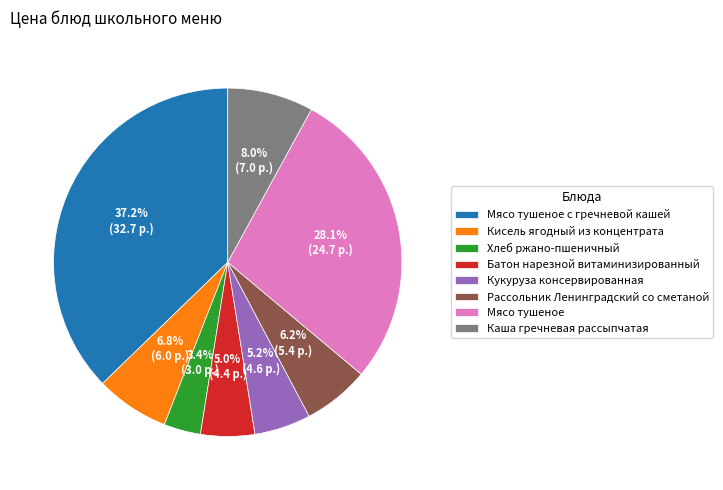

To the nearest percent, what is the combined percentage of Мясо тушеное с гречневой кашей and Хлеб ржано-пшеничный?

41%